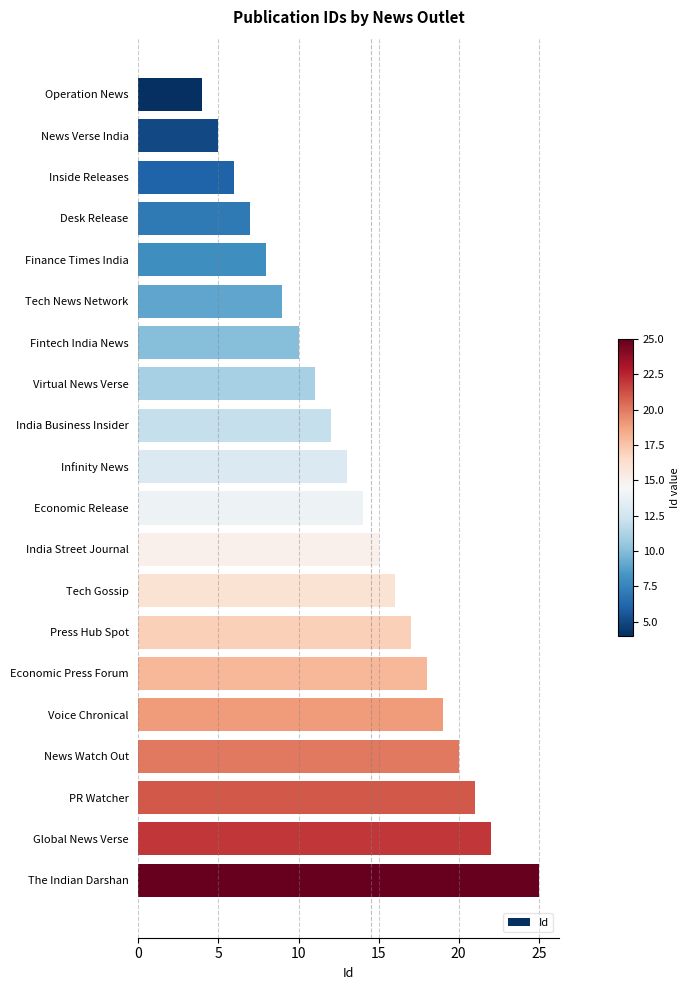

Approximately how many times larger is the value at Finance Times India compared to Economic Release?

0.6